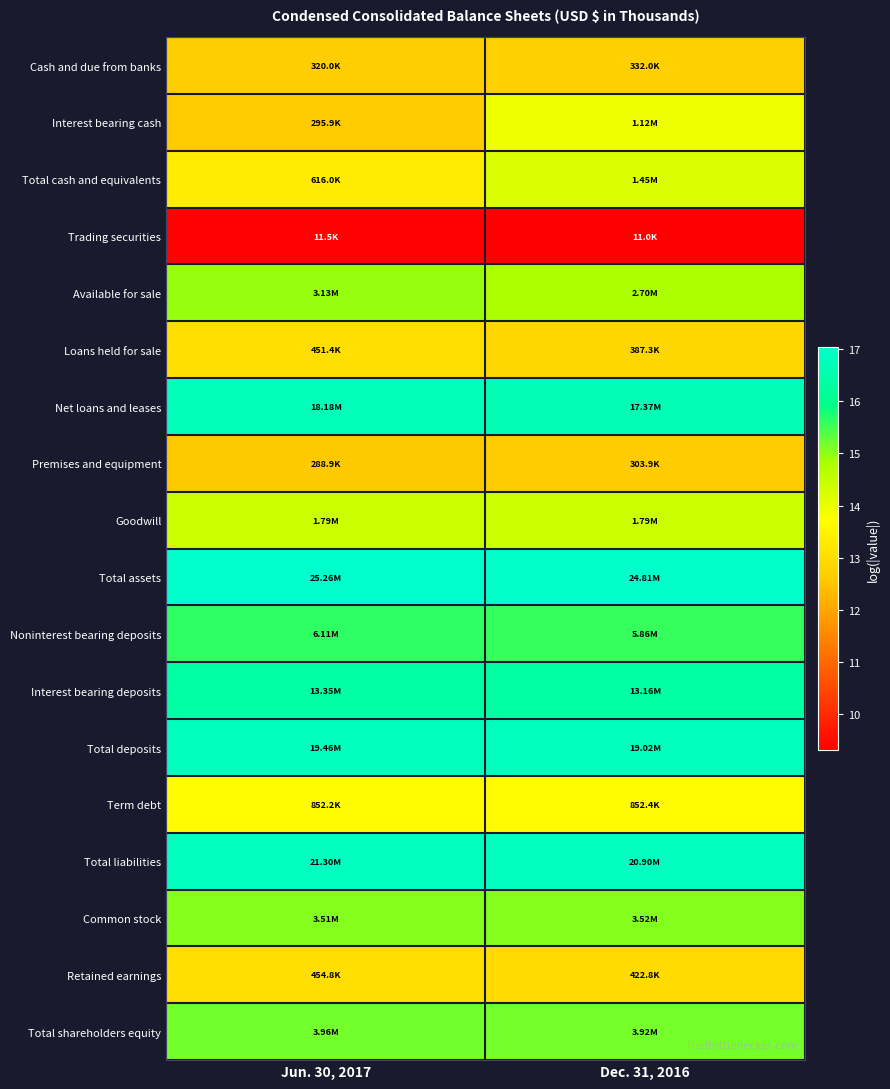

Which series has the largest total across all categories?

Total assets